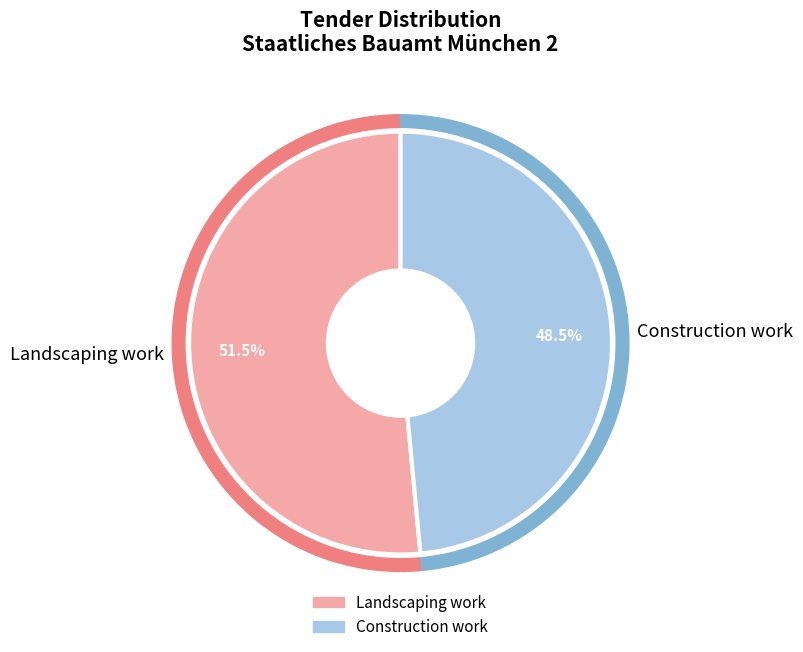

The Landscaping work slice represents 61% of the pie. True or false?

False